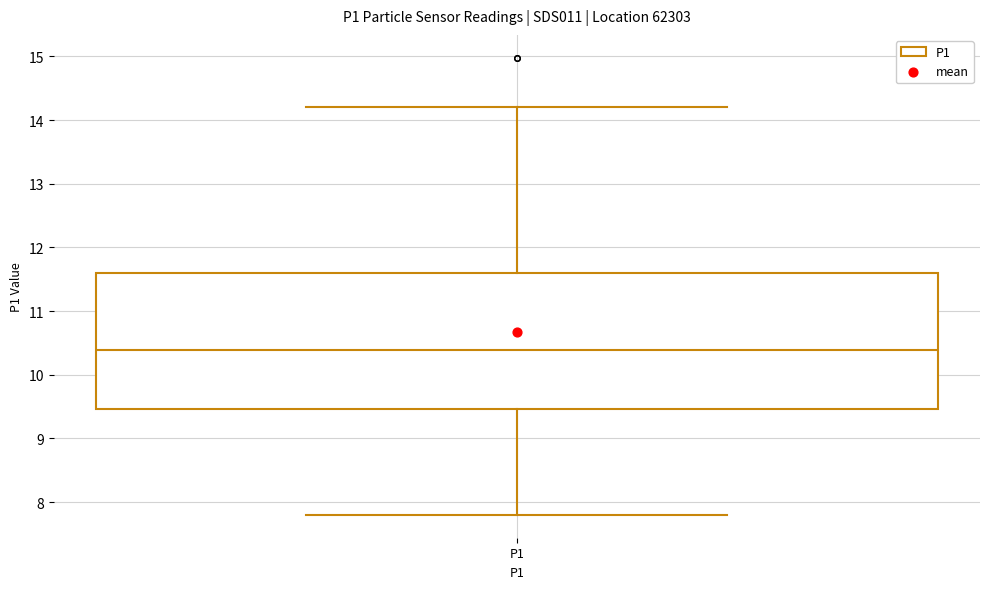

Read this box plot against the y-axis: the position of the median line, the range covered by the box, and the ends of both whiskers. The values are not printed on the chart, so give them approximately, as read against the axis.

median 10.4, box 9.5 to 11.6, whiskers 7.8 to 14.2